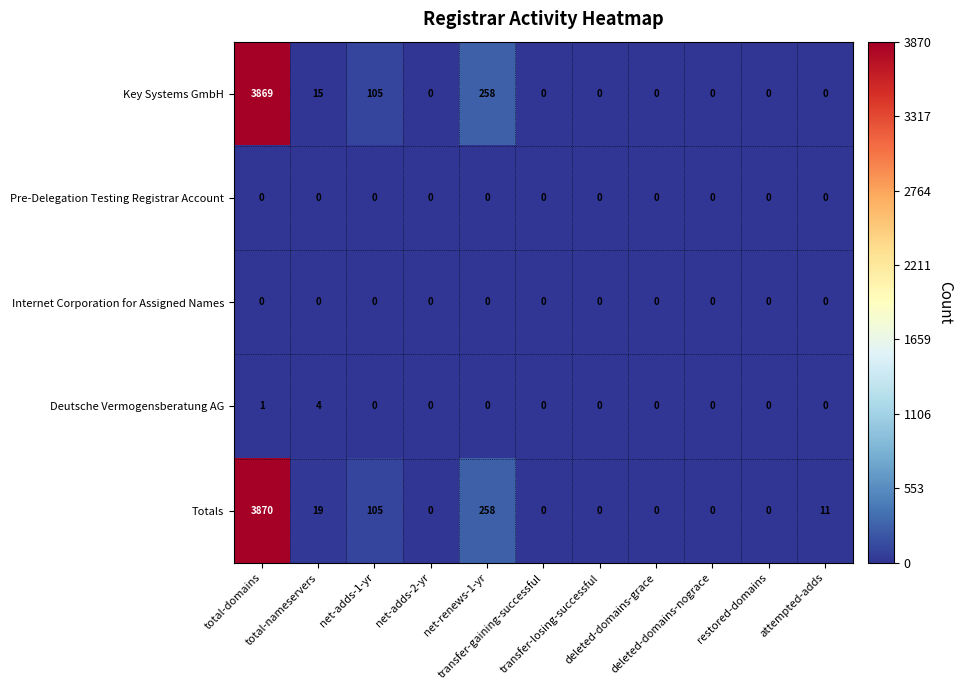

Count the number of data series in this chart.

5